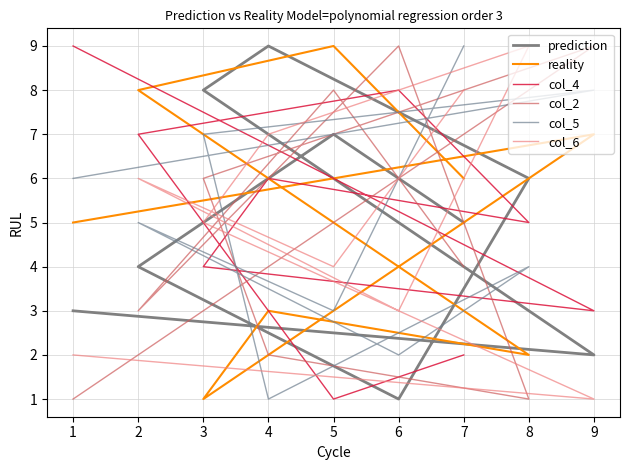

Does the chart display data point markers on the line(s)?

No